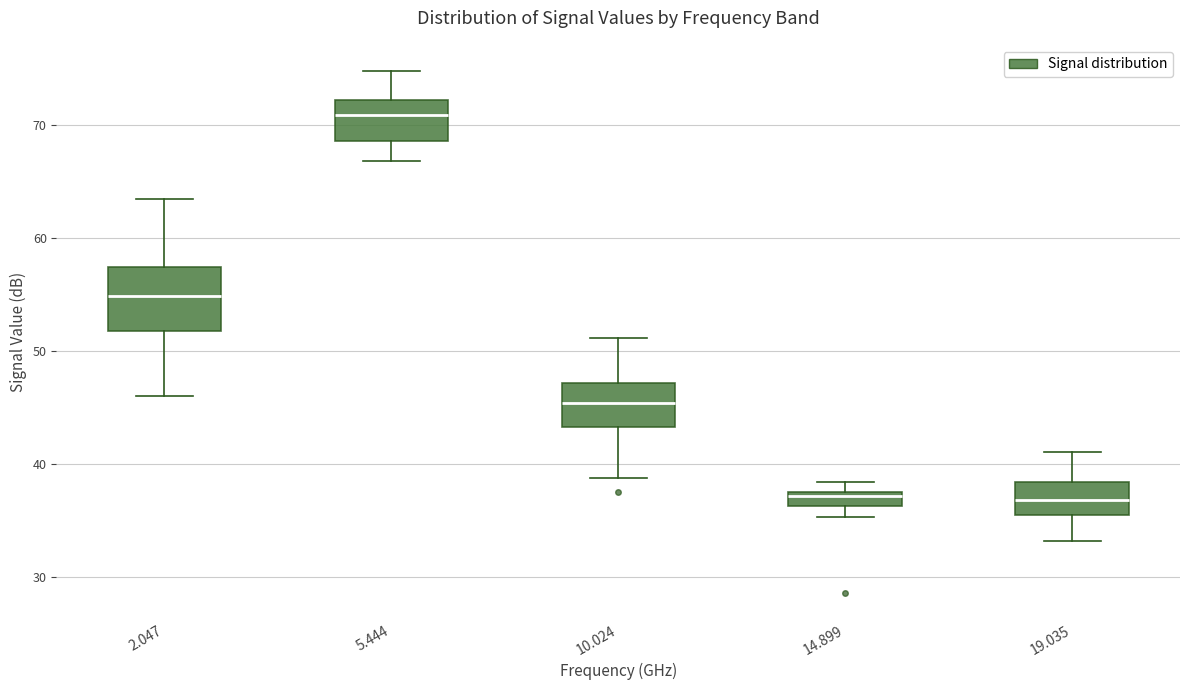

Which box is the tallest, from its lower edge to its upper edge?

2.047